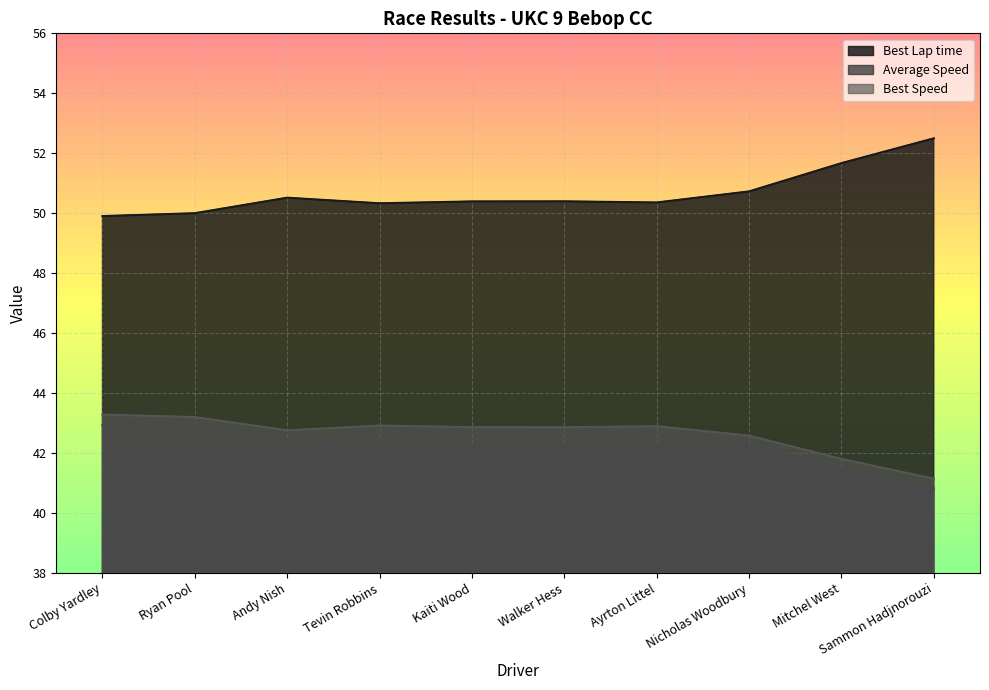

How many interior local valleys does the Best Speed series have?

2